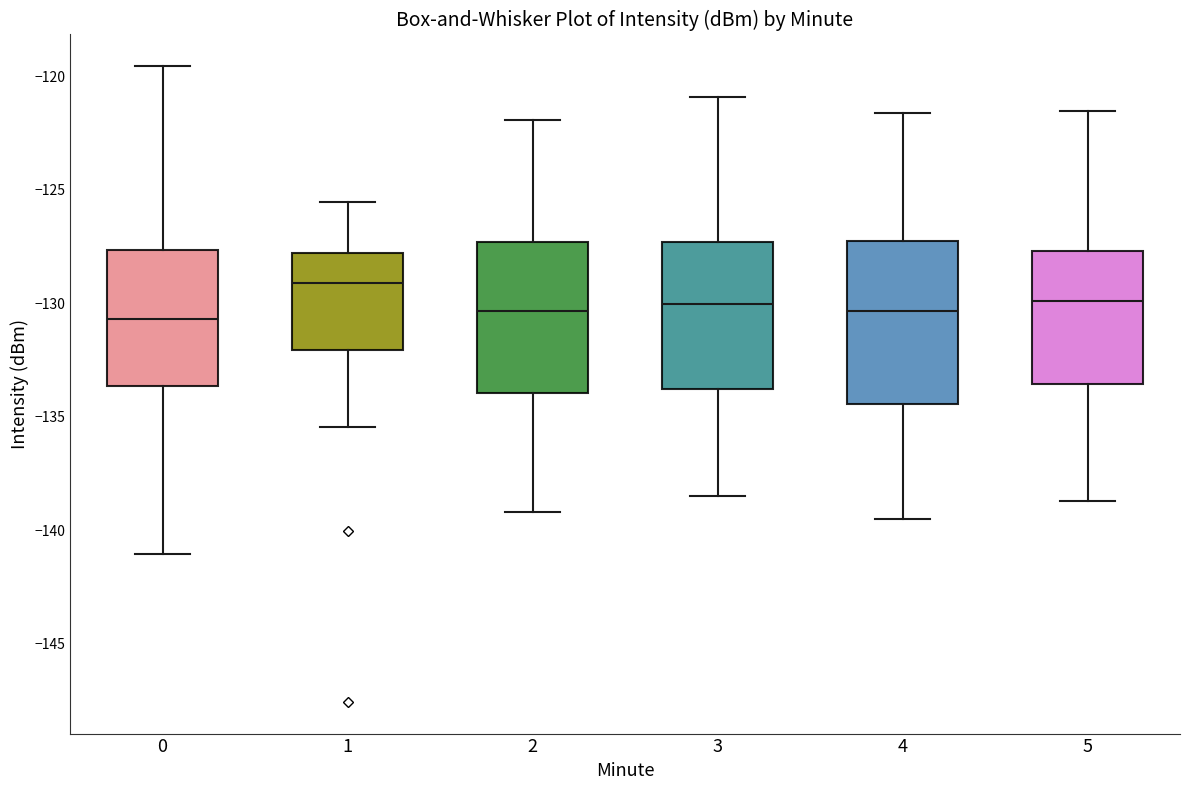

Where is the lower edge of the box at x = 0 on the y-axis? The values are not printed on the chart, so give them approximately, as read against the axis.

-133.5